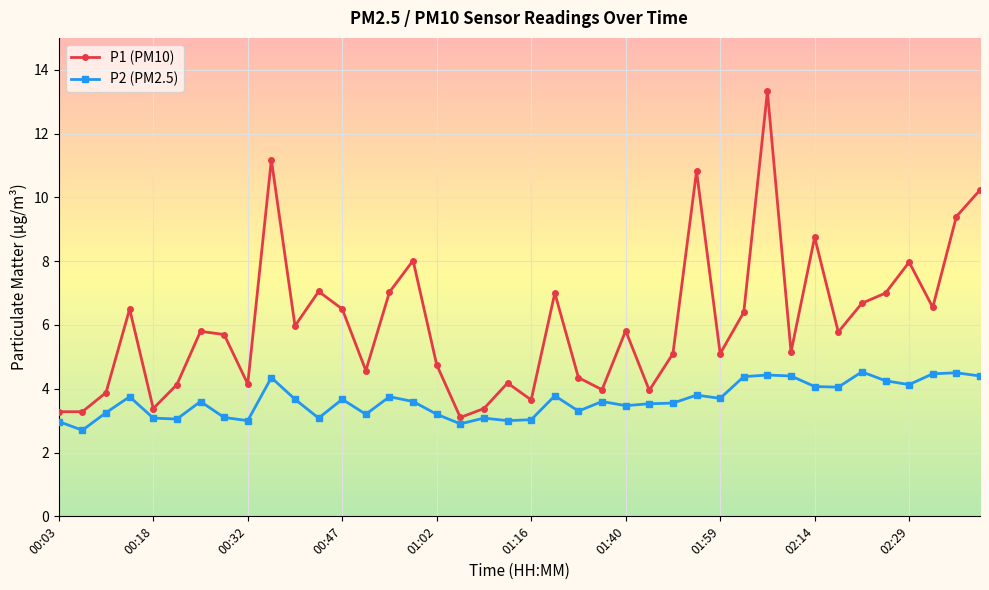

Which series has the largest range (max minus min)?

P1 (PM10)